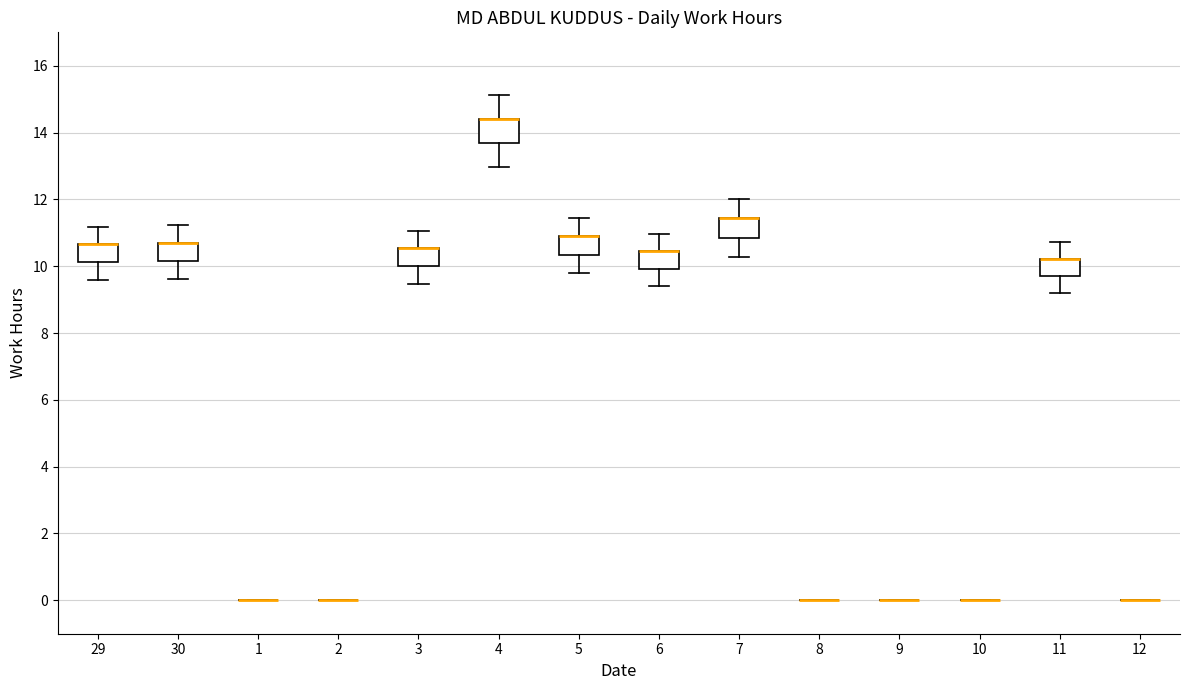

Reading left to right, read every box against the y-axis: the position of its median line, the range the box covers, and the ends of its whiskers. The values are not printed on the chart, so give them approximately, as read against the axis.

29: median 10.6 (drawn on the box's upper edge), box 10.2 to 10.6, whiskers 9.6 to 11.2
30: median 10.6 (drawn on the box's upper edge), box 10.2 to 10.6, whiskers 9.6 to 11.2
1: box collapsed to a line at 0.0, whiskers 0.0 to 0.0
2: box collapsed to a line at 0.0, whiskers 0.0 to 0.0
3: median 10.6 (drawn on the box's upper edge), box 10.0 to 10.6, whiskers 9.4 to 11.0
4: median 14.4 (drawn on the box's upper edge), box 13.6 to 14.4, whiskers 13.0 to 15.2
5: median 10.8 (drawn on the box's upper edge), box 10.4 to 10.8, whiskers 9.8 to 11.4
6: median 10.4 (drawn on the box's upper edge), box 10.0 to 10.4, whiskers 9.4 to 11.0
7: median 11.4 (drawn on the box's upper edge), box 10.8 to 11.4, whiskers 10.2 to 12.0
8: box collapsed to a line at 0.0, whiskers 0.0 to 0.0
9: box collapsed to a line at 0.0, whiskers 0.0 to 0.0
10: box collapsed to a line at 0.0, whiskers 0.0 to 0.0
11: median 10.2 (drawn on the box's upper edge), box 9.6 to 10.2, whiskers 9.2 to 10.8
12: box collapsed to a line at 0.0, whiskers 0.0 to 0.0